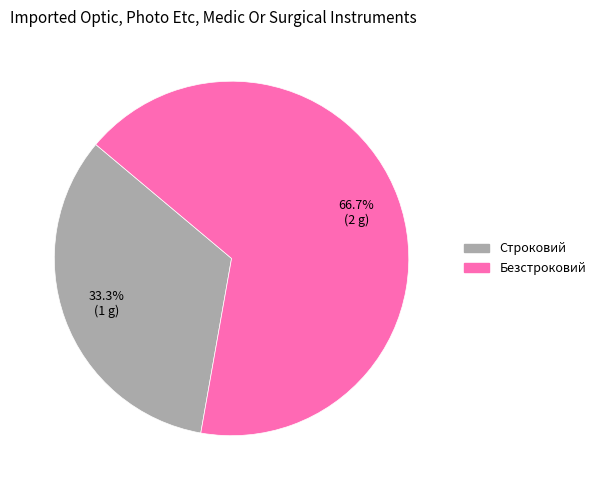

To the nearest percent, what is the difference between the Безстроковий and Строковий slice percentages?

33%